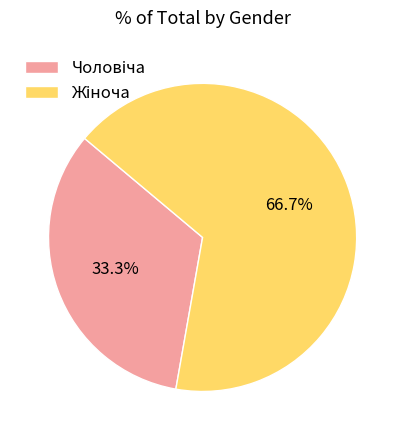

Is there any slice that represents more than half of the pie?

Yes